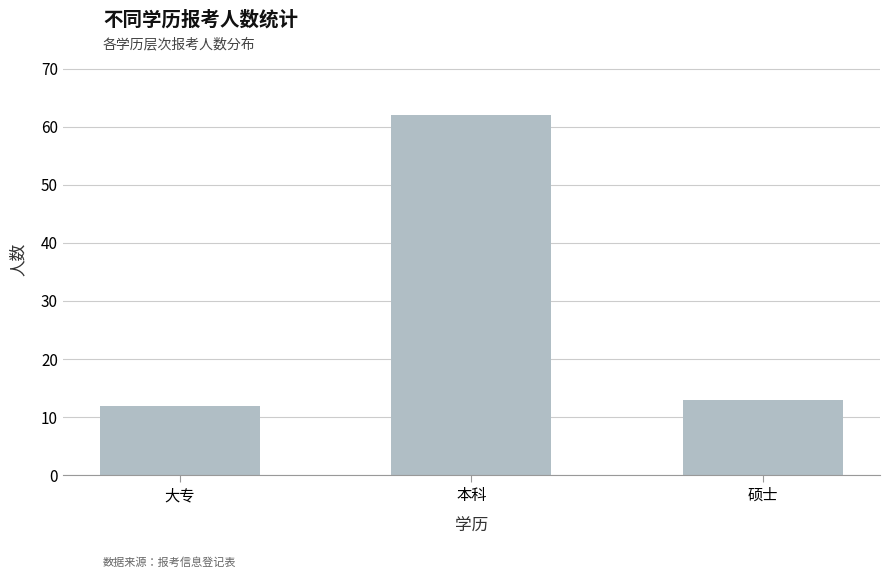

Reading right to left, extract all data points from this chart.

13	62	12